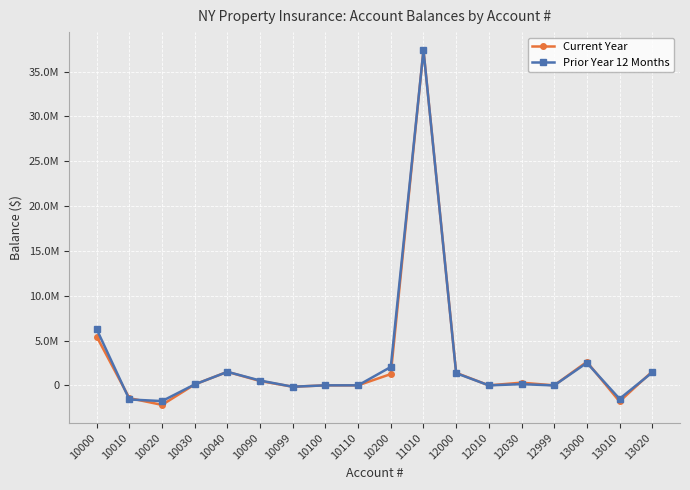

What is the smallest value displayed?

-2181146.7